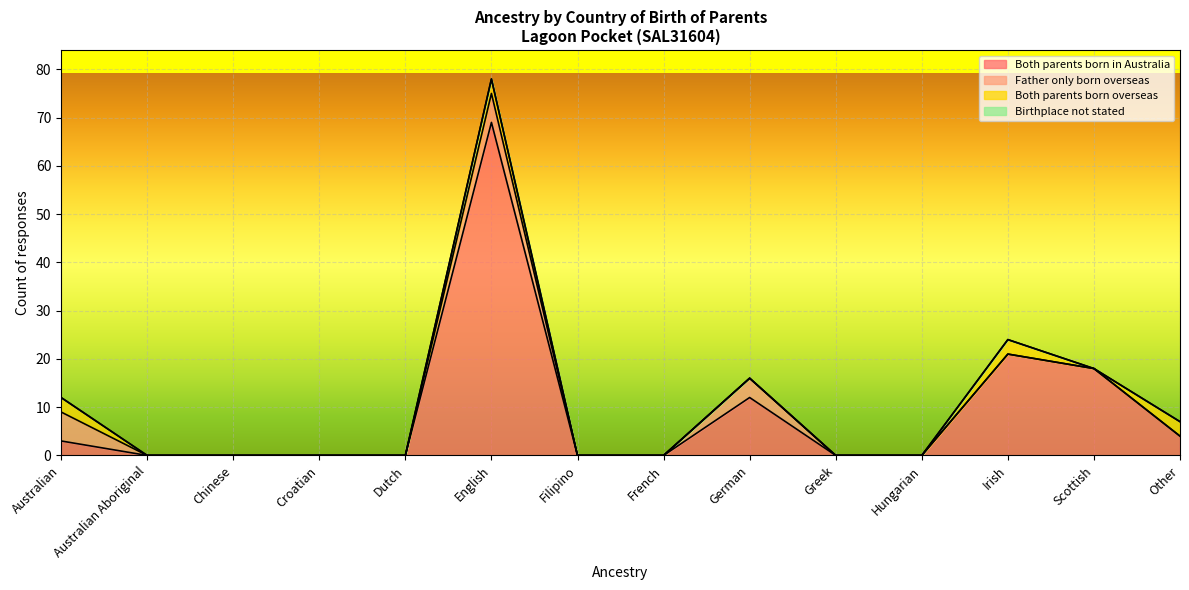

Which series changed the most between English and Filipino?

Both parents born in Australia